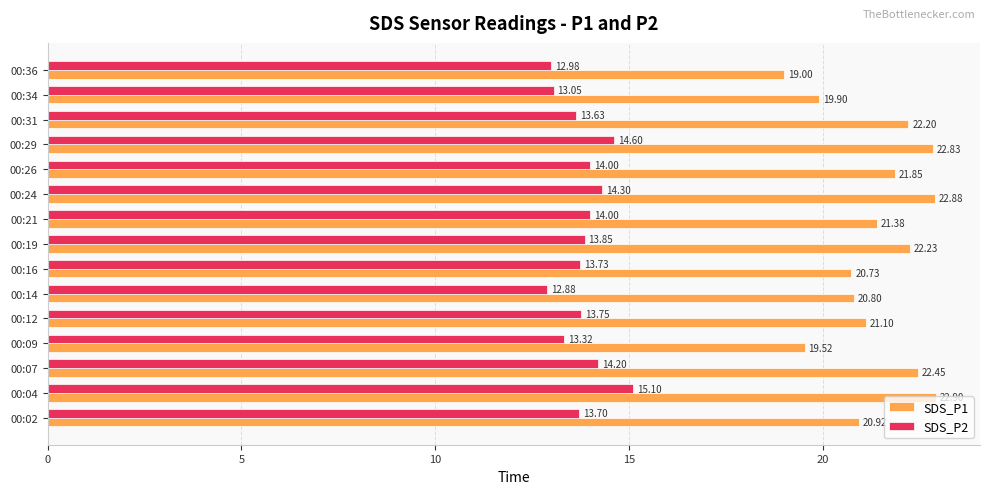

At which category is the sum across all series the highest?

00:04